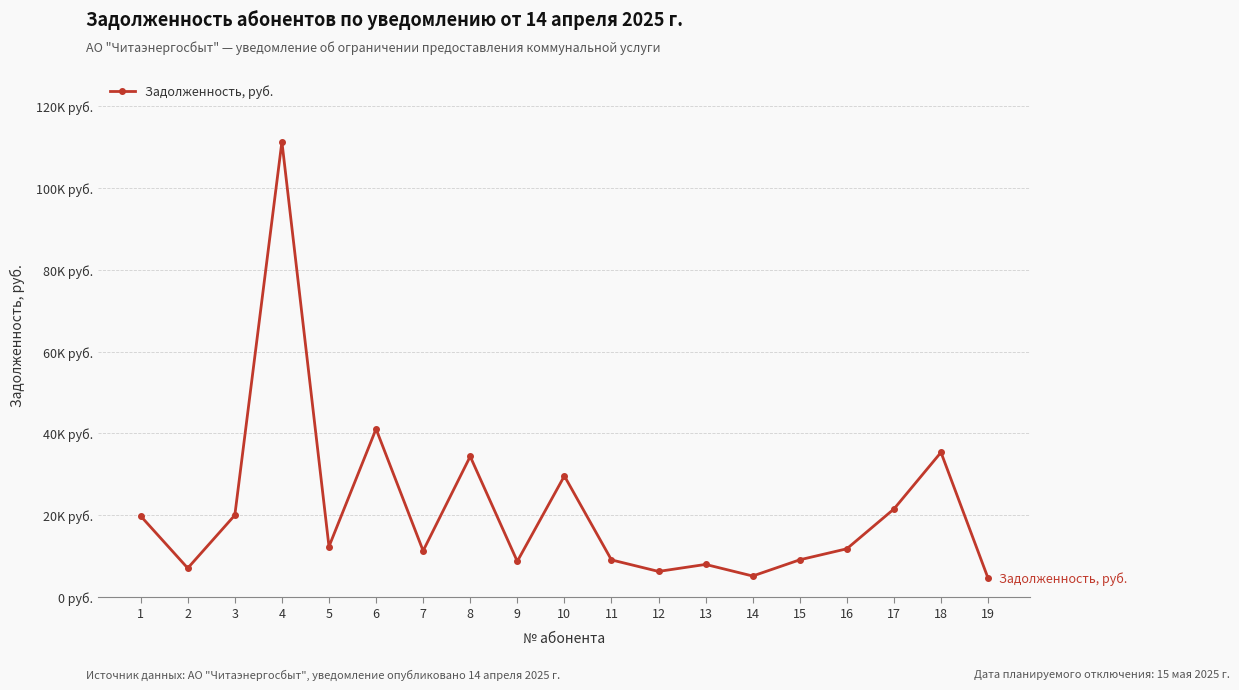

Does the chart have visible grid lines?

Yes